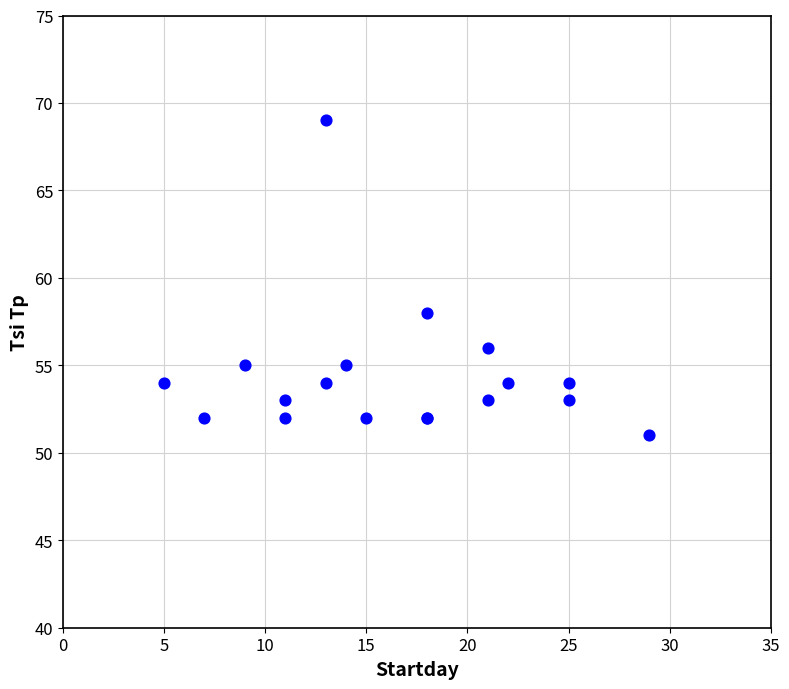

What Y value in the scatter plot is closest to 60?

58